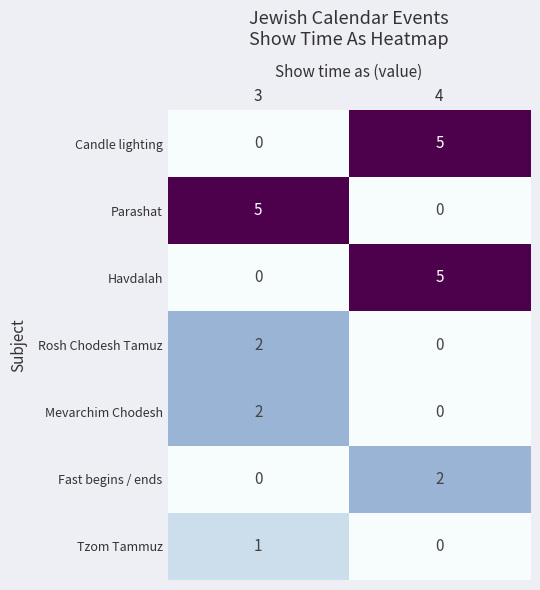

What is the total value across all series at 4?

12